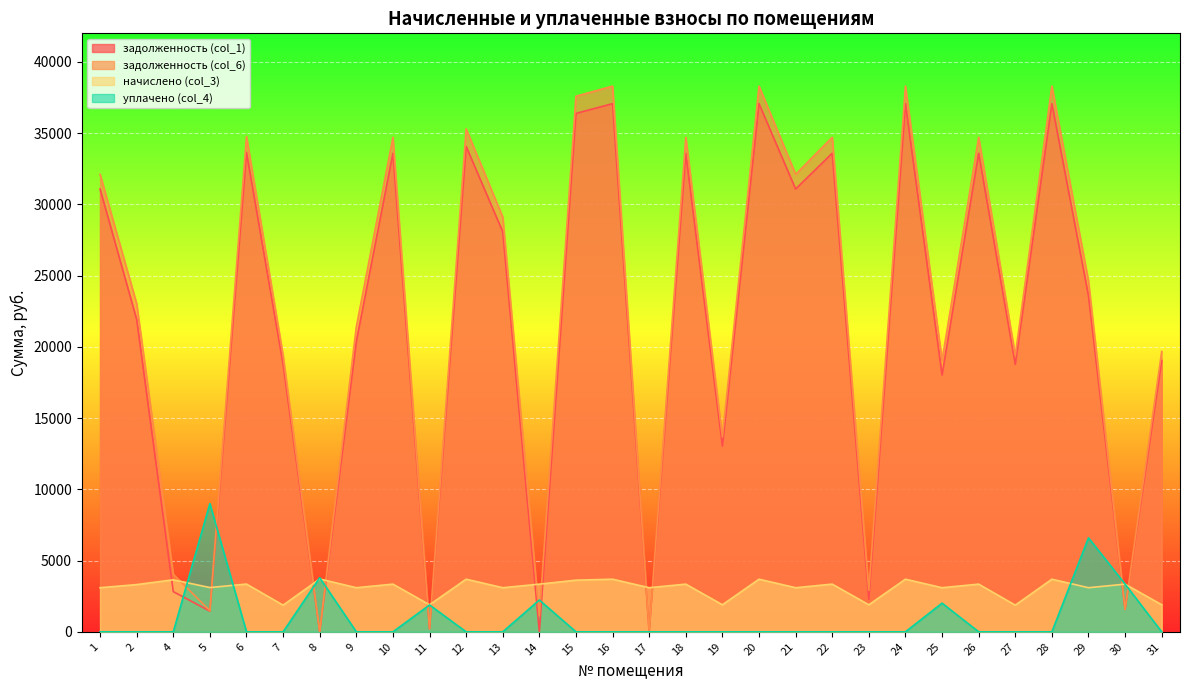

Reading left to right, list all the values displayed in this chart.

задолженность (col_1): 31074.2	21928.2	2821.6	1447.2	33641.6	18772.9	0.0	20376.2	33587.9	209.8	34064.4	28074.2	0.1	36379.7	37064.4	0.0	33587.9	13040.2	37064.4	31074.2	33587.9	2275.6	37064.4	18022.2	33587.9	18772.9	37064.4	23581.2	1568.9	19040.2
задолженность (col_6): 32106.0	23032.9	4038.2	1482.6	34758.7	19396.2	0.0	21408.0	34703.2	209.1	35295.2	29106.0	1115.4	37587.7	38295.2	0.0	34703.2	13672.5	38295.2	32106.0	34703.2	2907.8	38295.2	19054.0	34703.2	19396.2	38295.2	24613.0	1568.2	19672.5
начислено (col_3): 3095.6	3314.0	3649.7	3106.3	3351.3	1870.1	3708.3	3095.6	3346.0	1896.8	3692.3	3095.6	3346.0	3624.1	3692.3	3095.6	3346.0	1896.8	3692.3	3095.6	3346.0	1896.8	3692.3	3095.6	3346.0	1870.1	3692.3	3095.6	3346.0	1896.8
уплачено (col_4): 0.0	0.0	0.0	9000.0	0.0	0.0	3799.0	0.0	0.0	1884.0	0.0	0.0	2230.0	0.0	0.0	0.0	0.0	0.0	0.0	0.0	0.0	0.0	0.0	2010.9	0.0	0.0	0.0	6594.5	3348.0	0.0